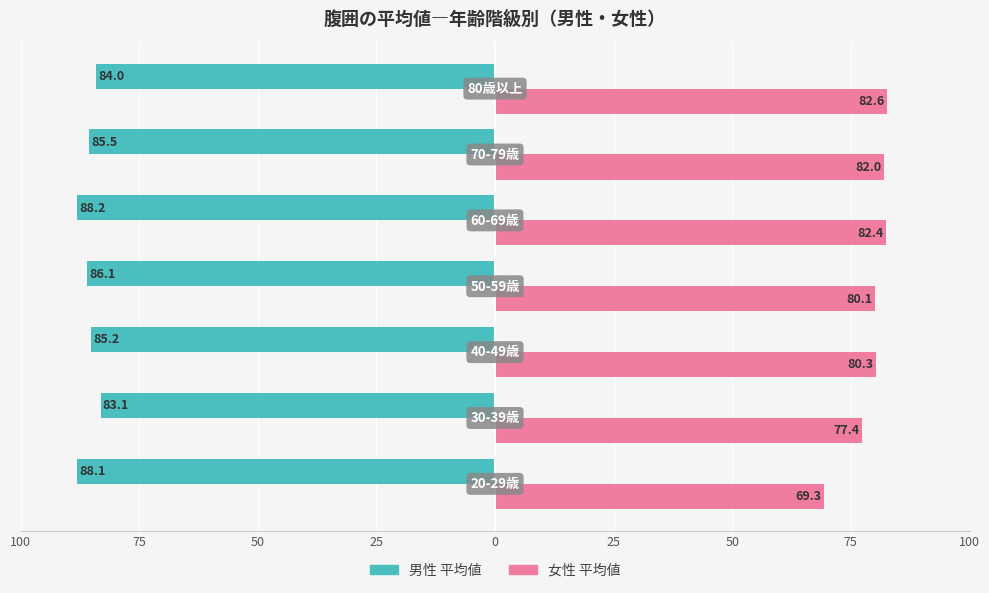

What is the difference between the second highest and minimum values in the 女性 平均値 series?

13.1